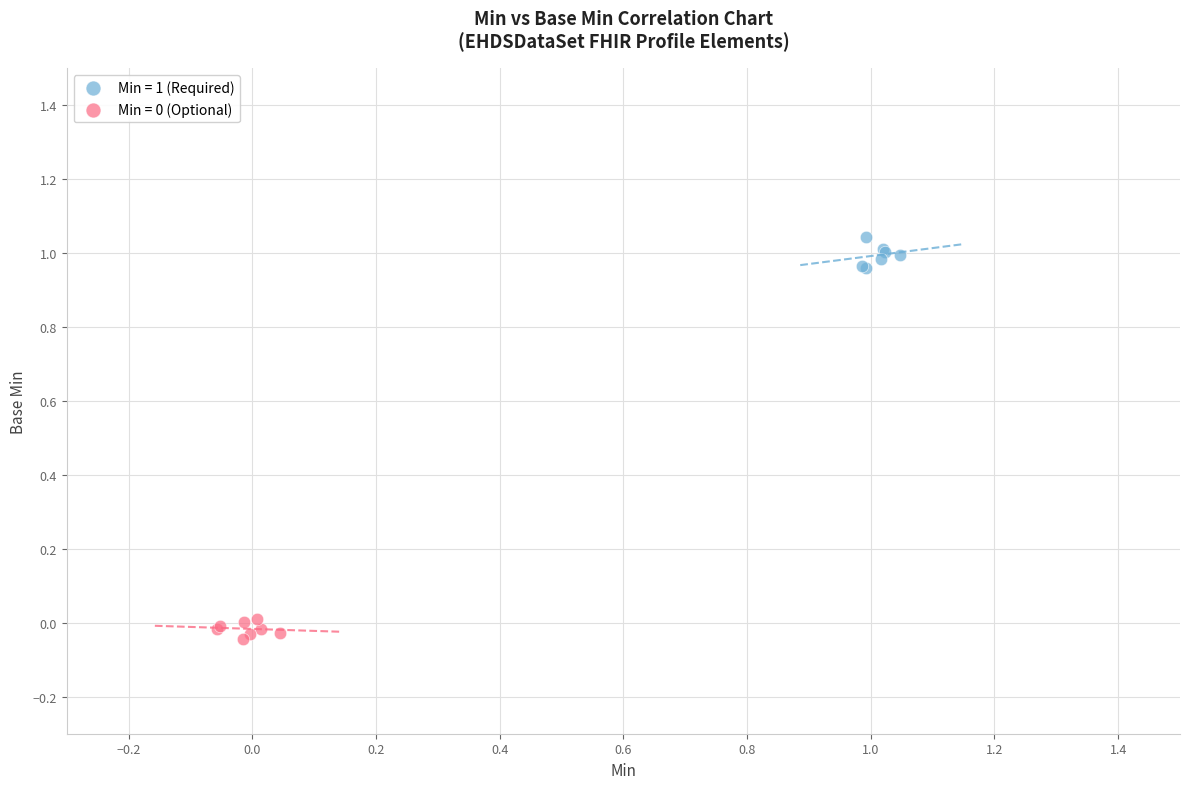

Which series contains the highest Y value?

Min = 1 (Required)